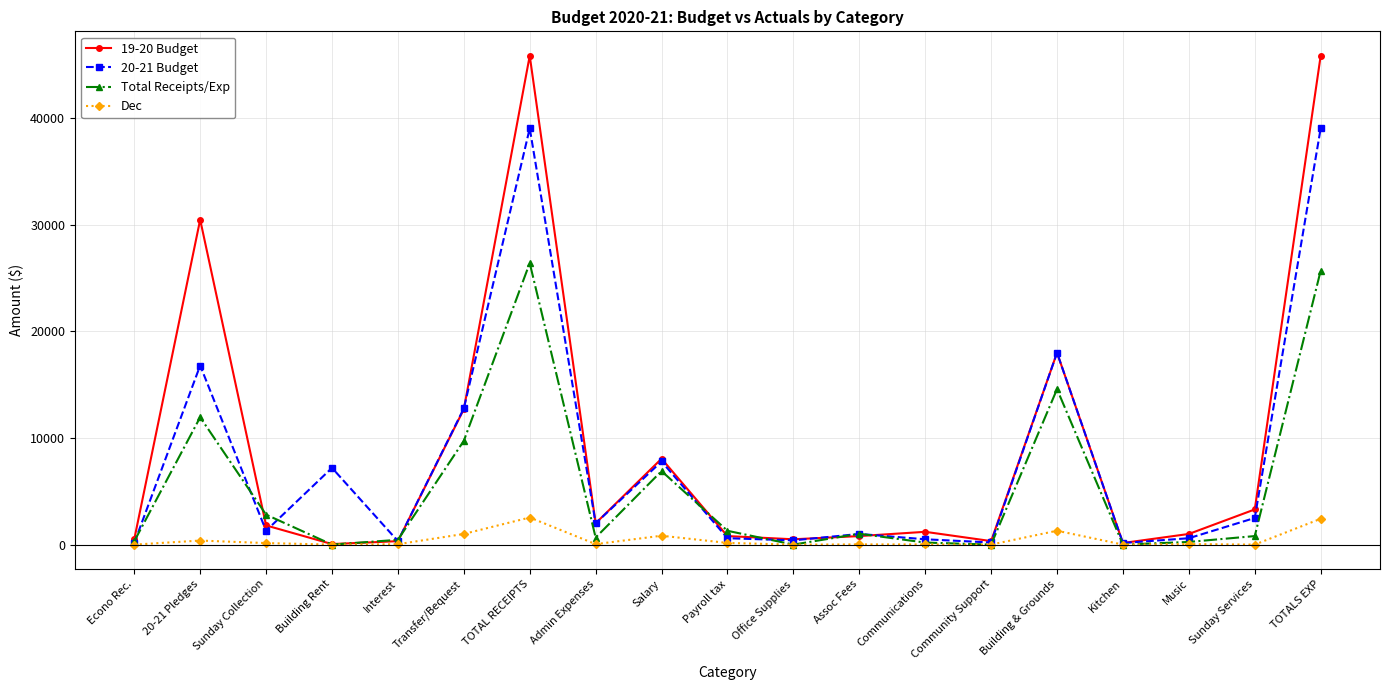

What is the value of the Dec point at the 10th from the left?

157.0